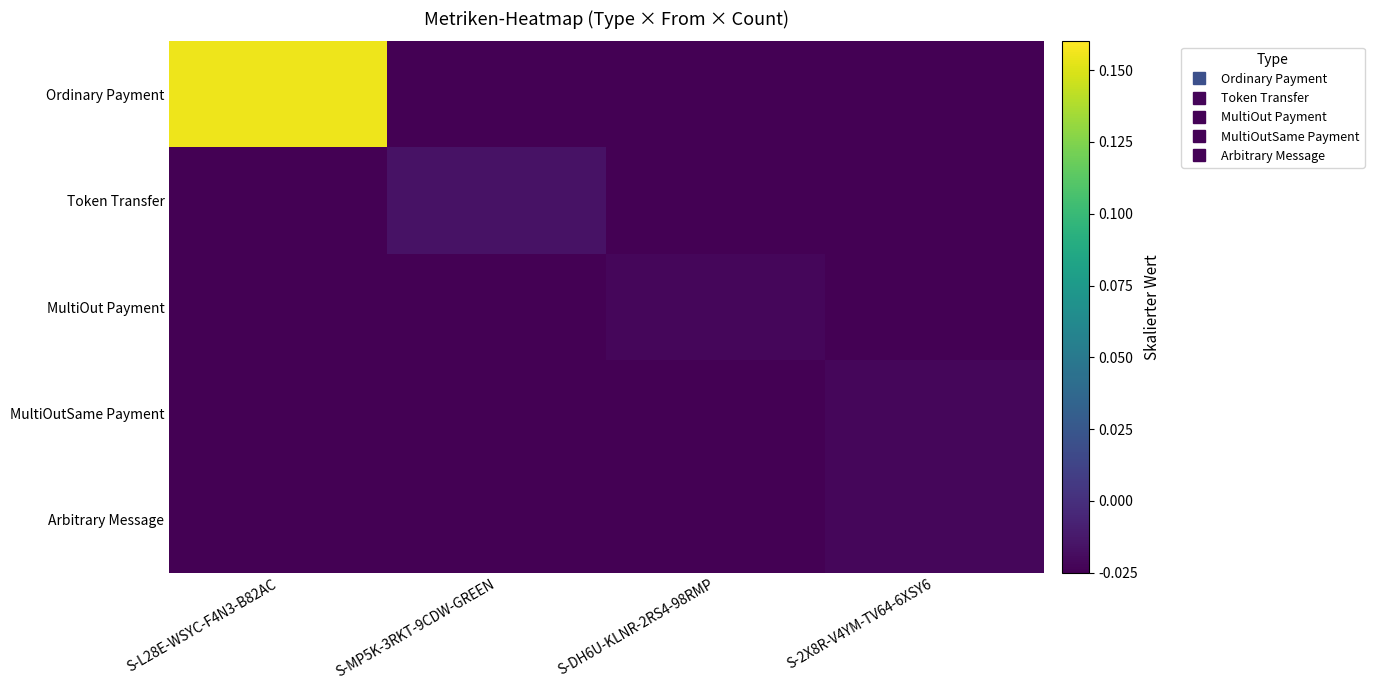

Rank the series at S-MP5K-3RKT-9CDW-GREEN from highest to lowest value.

Token Transfer, Ordinary Payment, MultiOut Payment, MultiOutSame Payment, Arbitrary Message